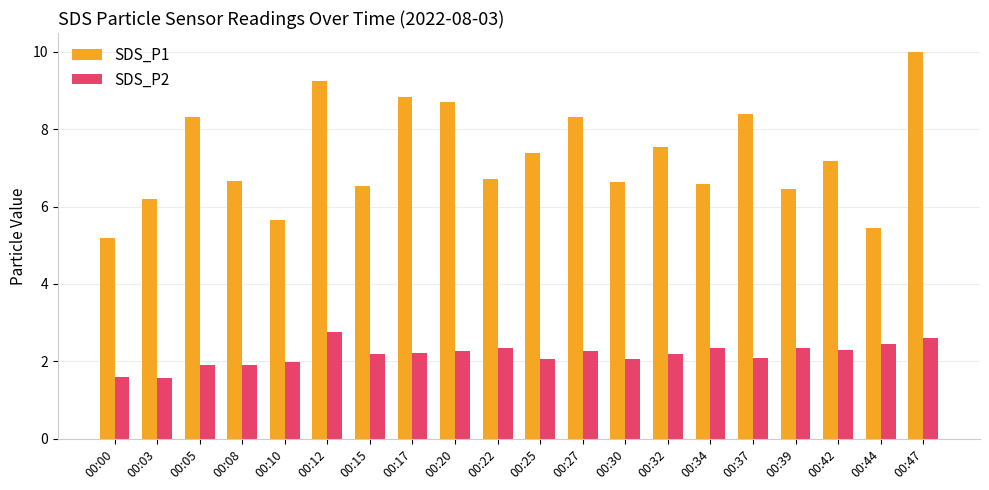

What is the greatest value displayed?

10.0